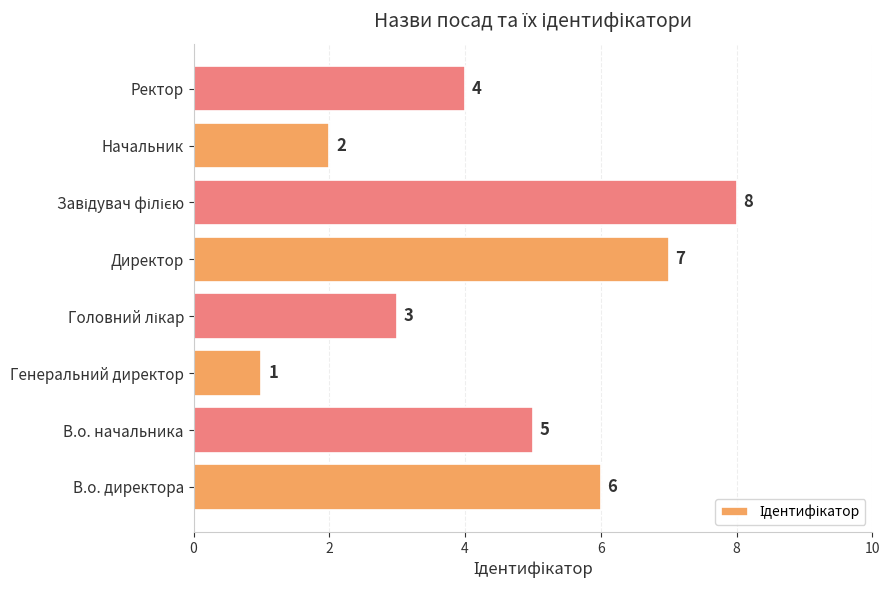

What is the smallest value displayed?

1